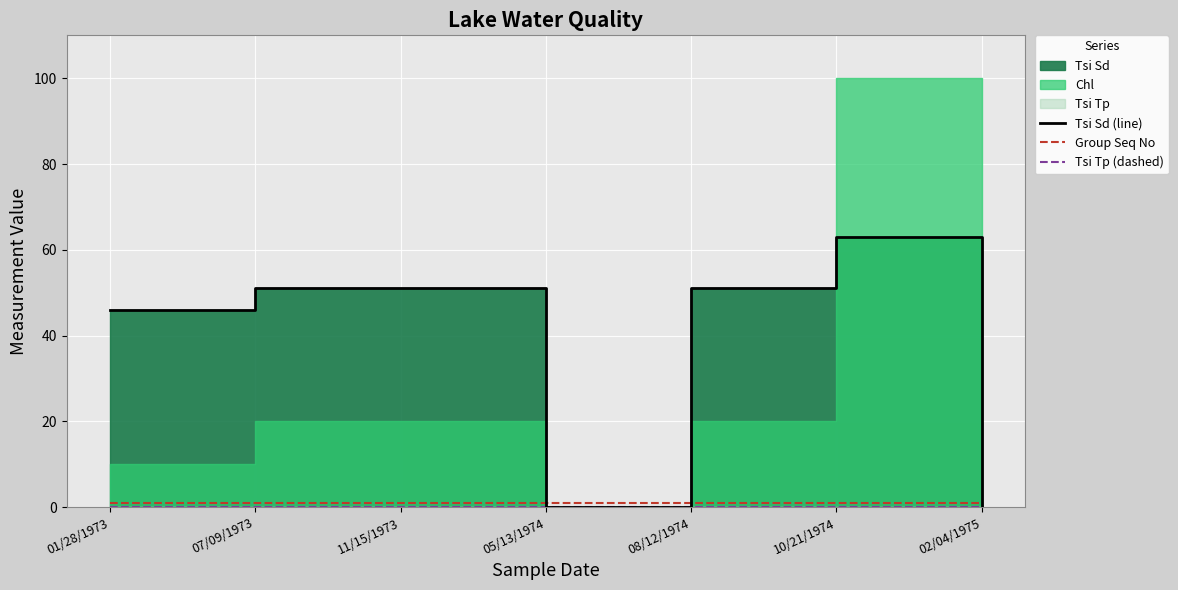

Where is the first local minimum for Tsi Sd (line)?

05/13/1974